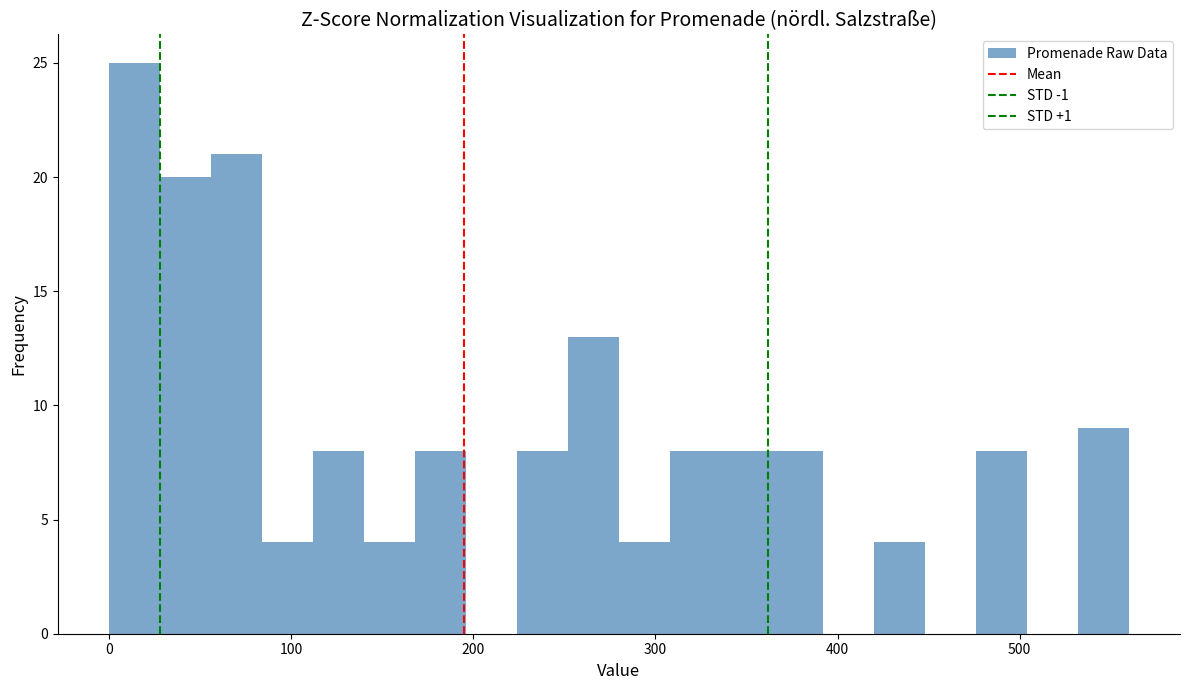

Around what value on the x-axis is the tallest bar? Give the approximate position of its centre, as read against the axis.

10